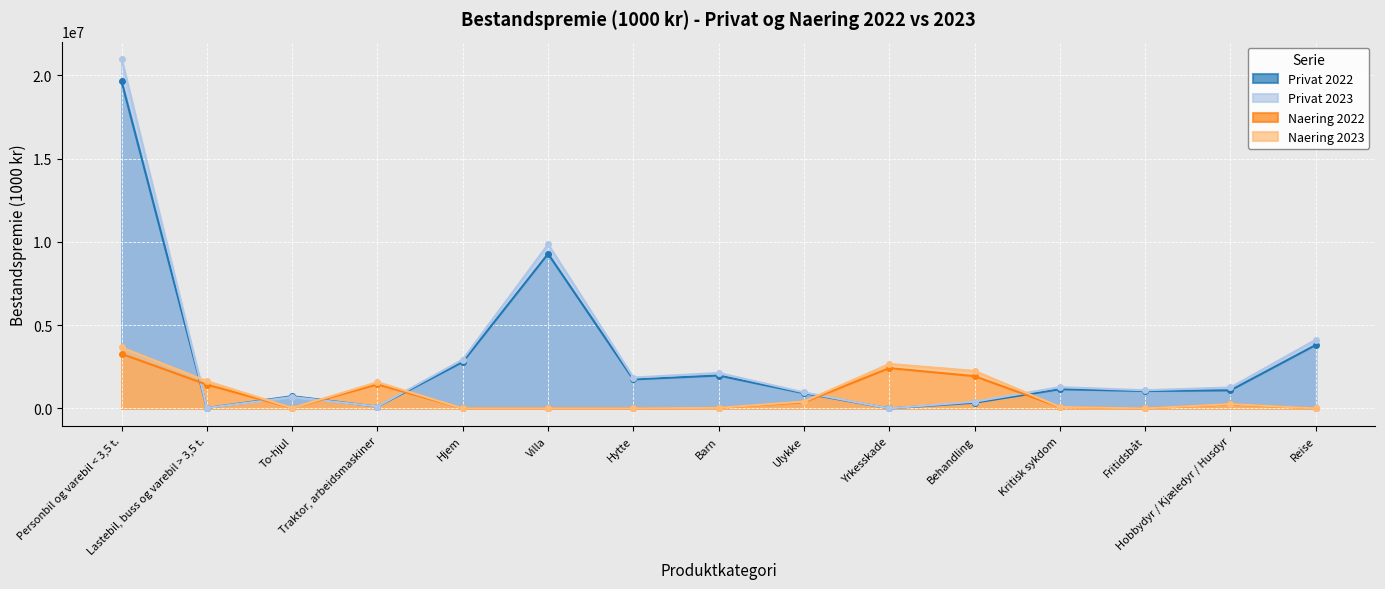

Which label corresponds to the largest value in the chart?

Personbil og varebil < 3,5 t.